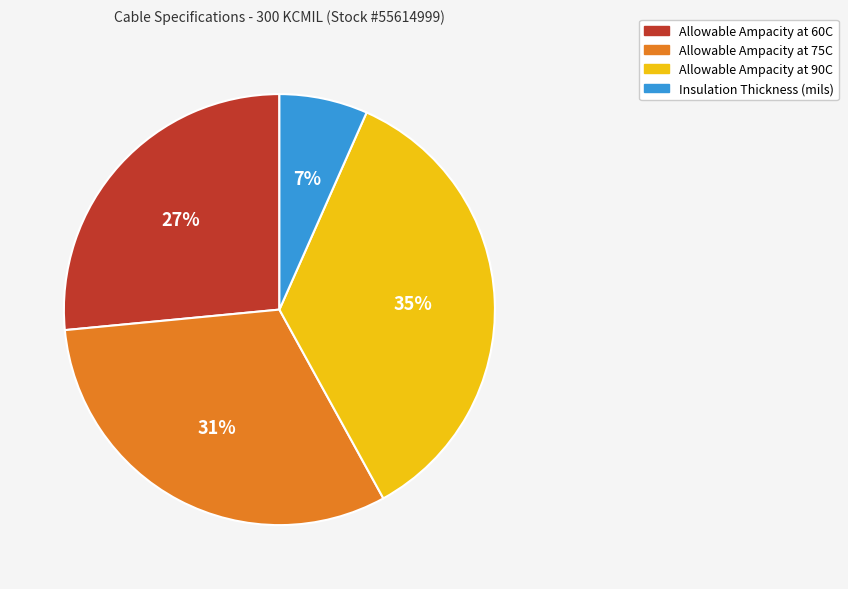

Does any single category account for the majority?

No